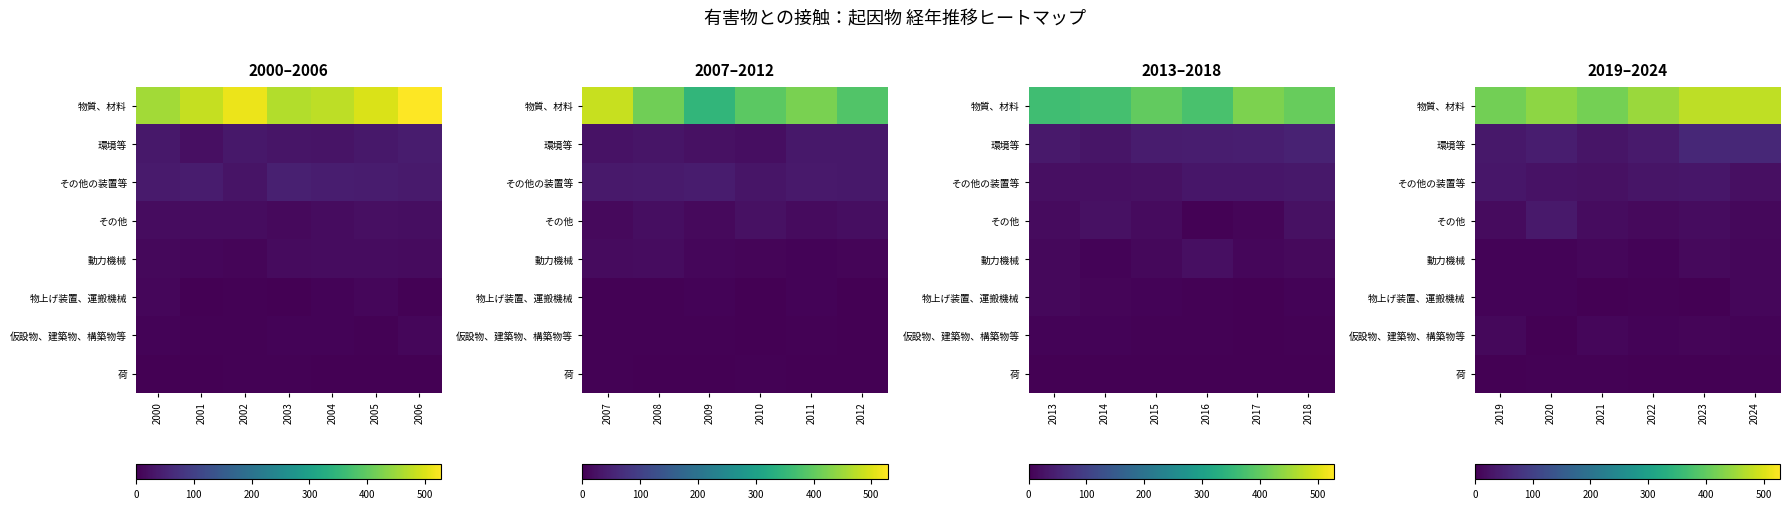

What is the minimum value for その他の装置等?

21